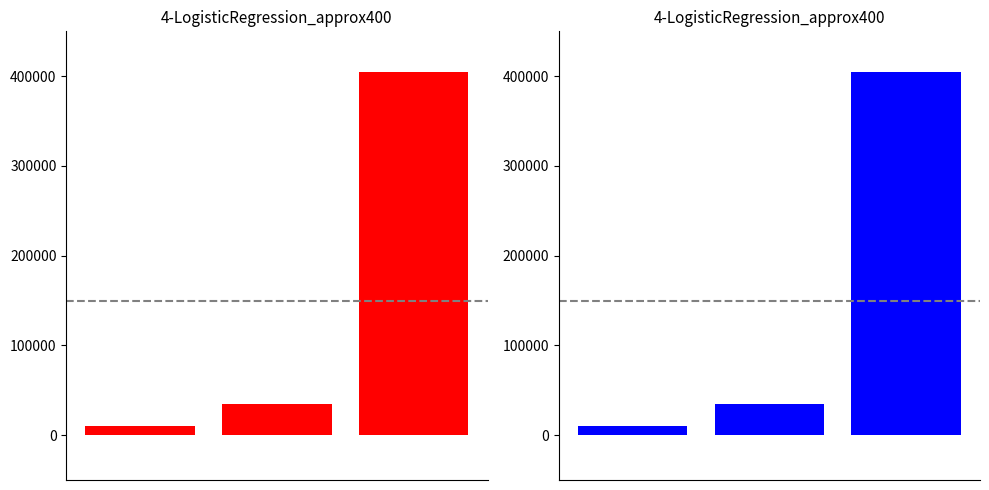

Where does the data first go above 34600?

2